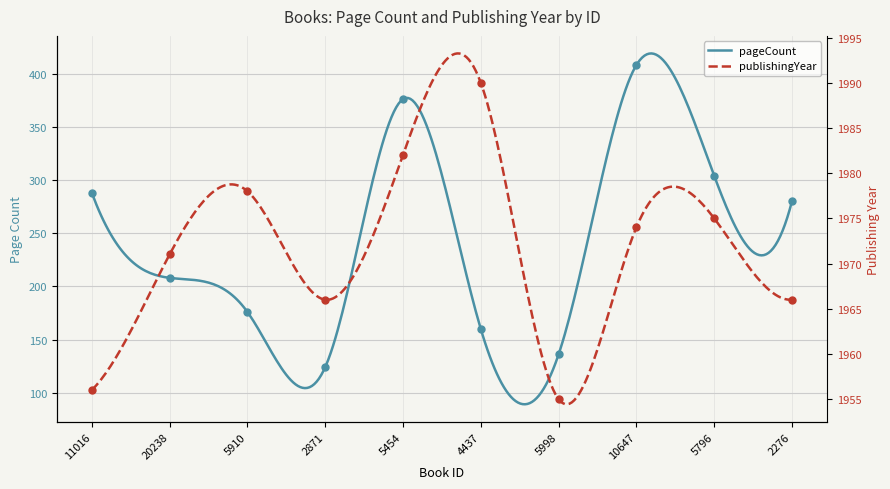

At how many categories does at least one series exceed 764?

10